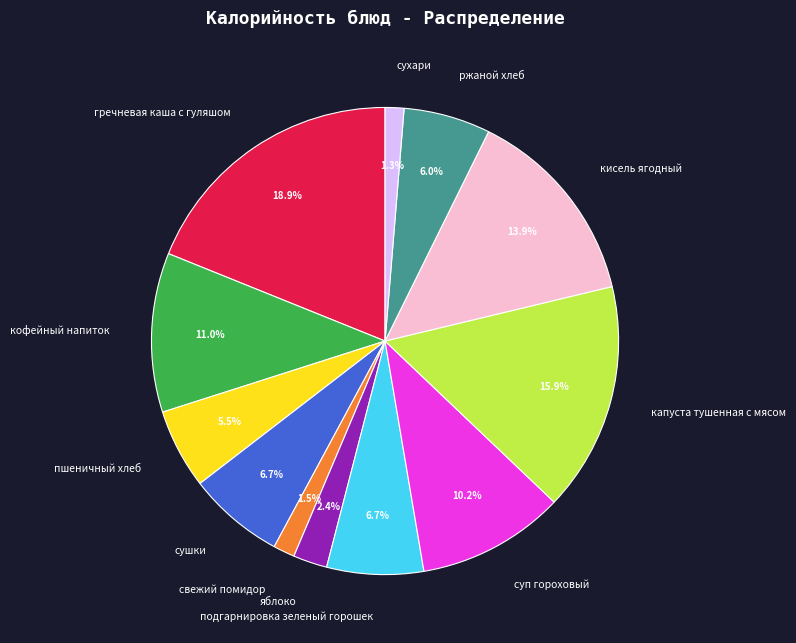

Which has a higher value, сушки or кофейный напиток?

кофейный напиток